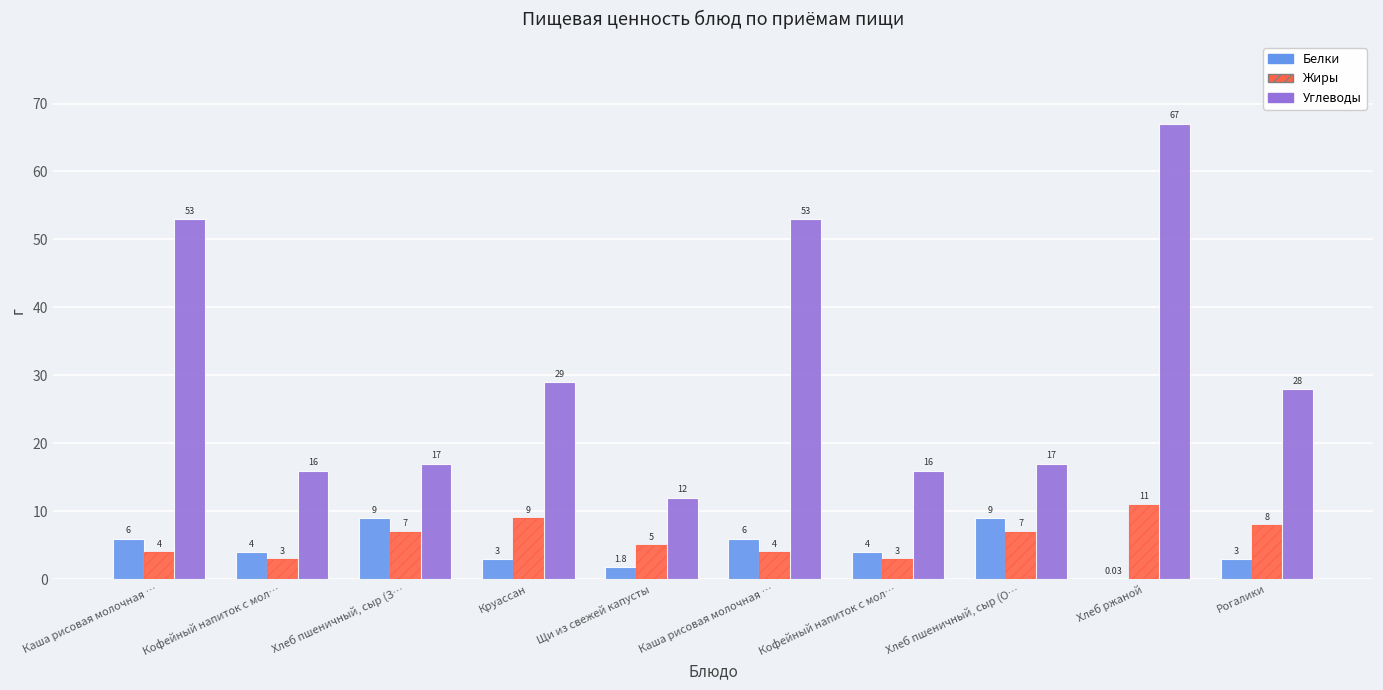

At which label is Белки closest to 4?

Кофейный напиток с мол…